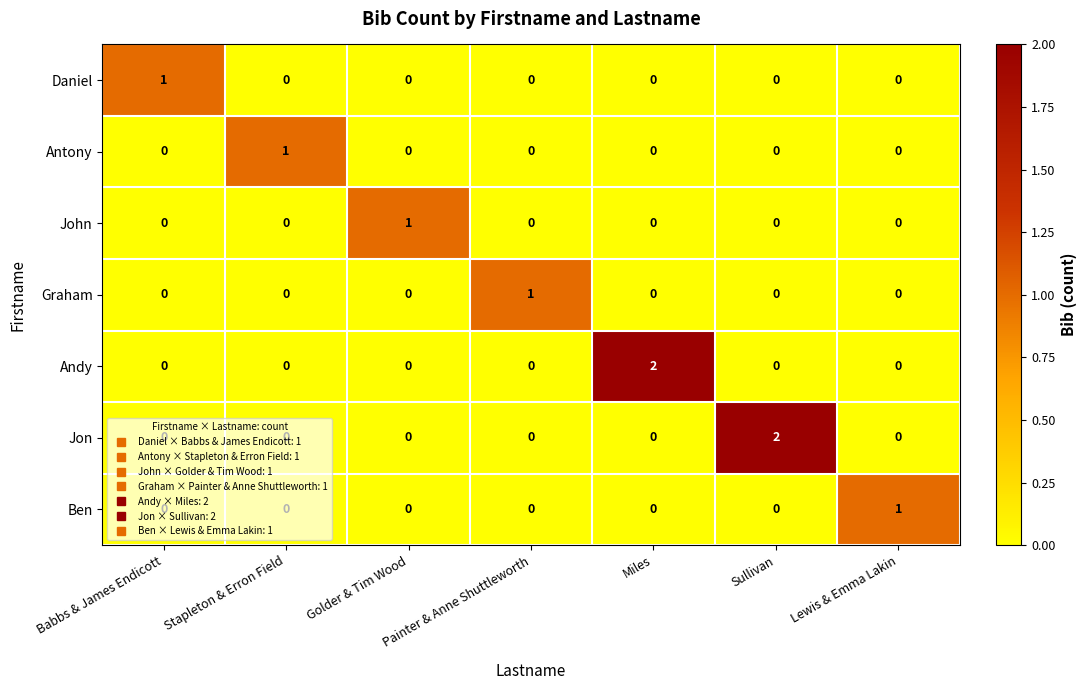

True or false: Jon has a value of 1 at Miles.

False